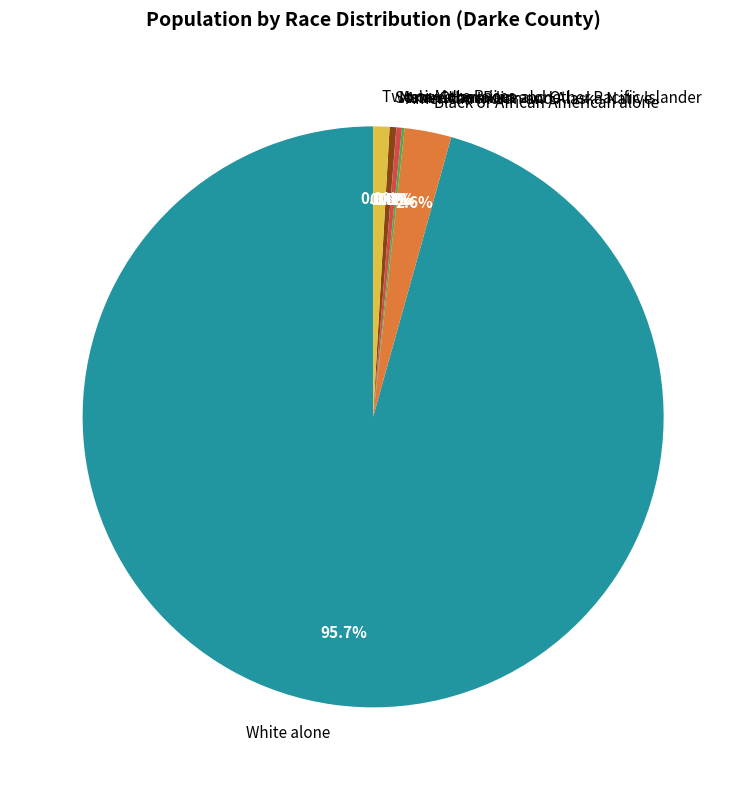

To the nearest percent, what is the average slice percentage?

14%